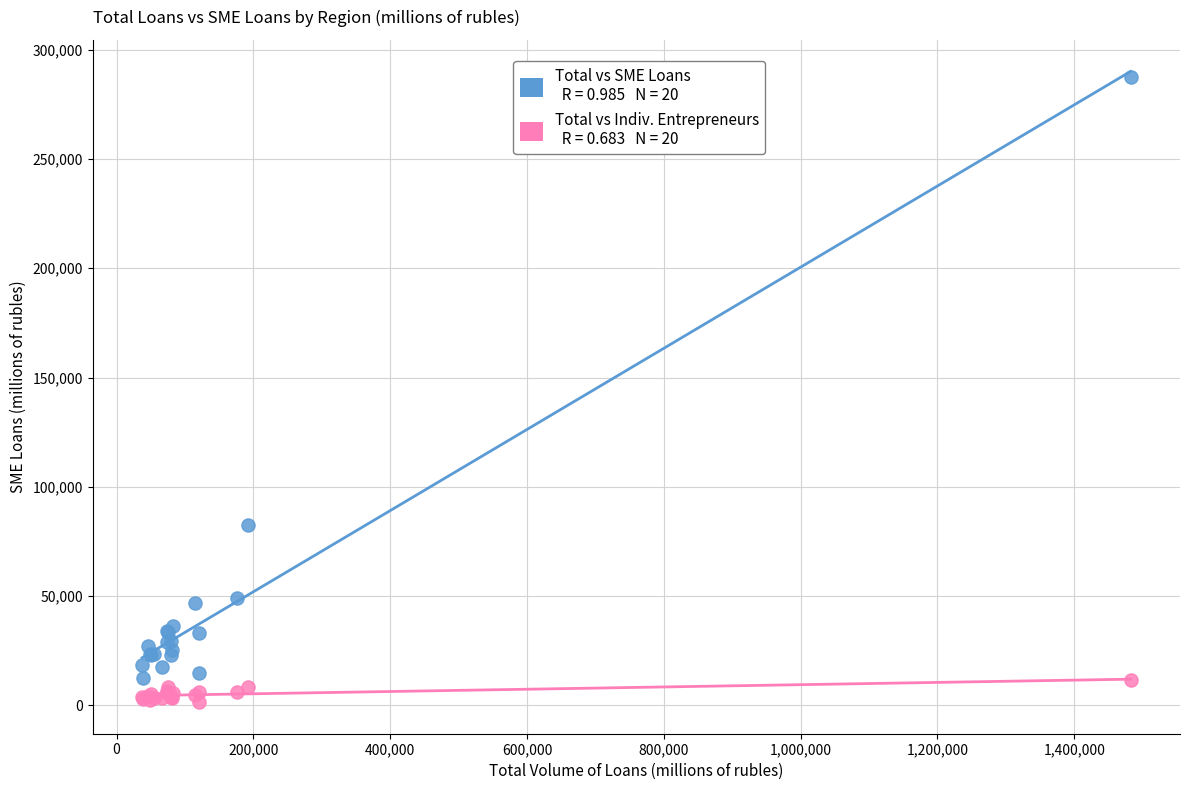

Across all series, what Y value is closest to 144496?

82447